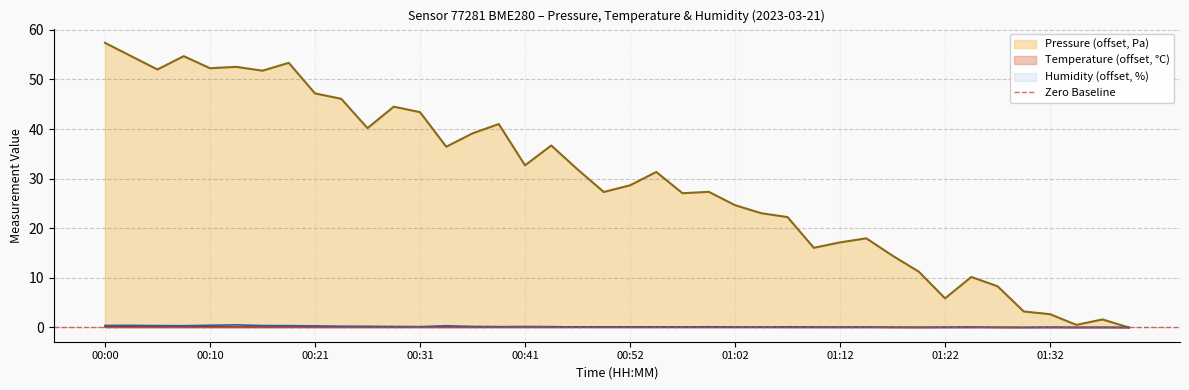

True or false: Temperature (offset, °C) has a value of 0.1 at 00:41.

True